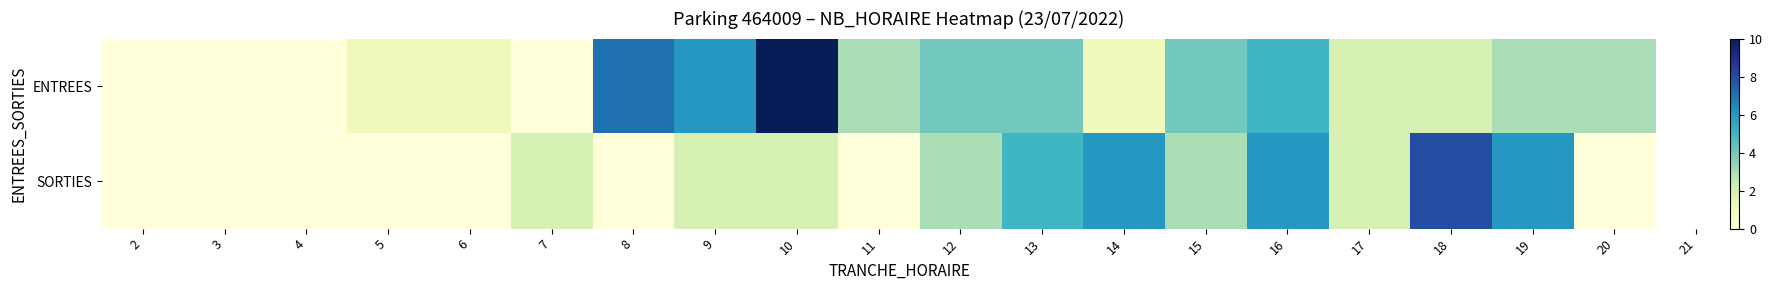

Reading left to right, list all the values displayed in this chart.

ENTREES: 2=0	3=0	4=0	5=1	6=1	7=0	8=7	9=6	10=10	11=3	12=4	13=4	14=1	15=4	16=5	17=2	18=2	19=3	20=3
SORTIES: 2=0	3=0	4=0	5=0	6=0	7=2	8=0	9=2	10=2	11=0	12=3	13=5	14=6	15=3	16=6	17=2	18=8	19=6	20=0